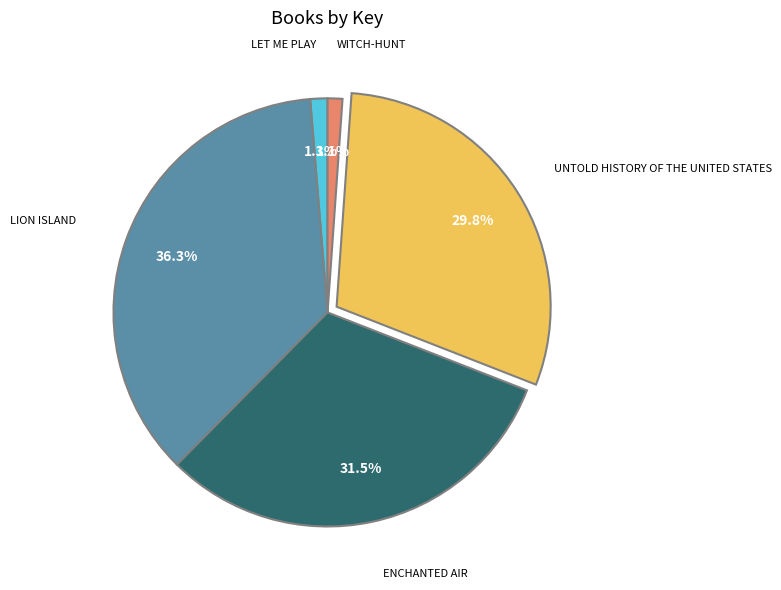

To the nearest percent, what is the average slice percentage?

20%